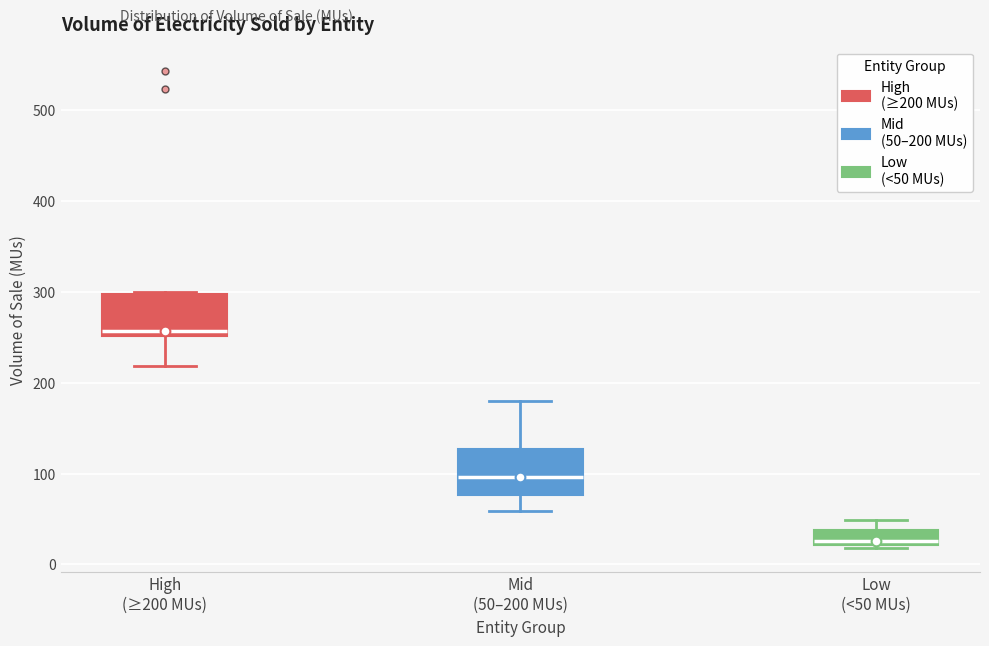

Which box has the highest median line?

High (≥200 MUs)